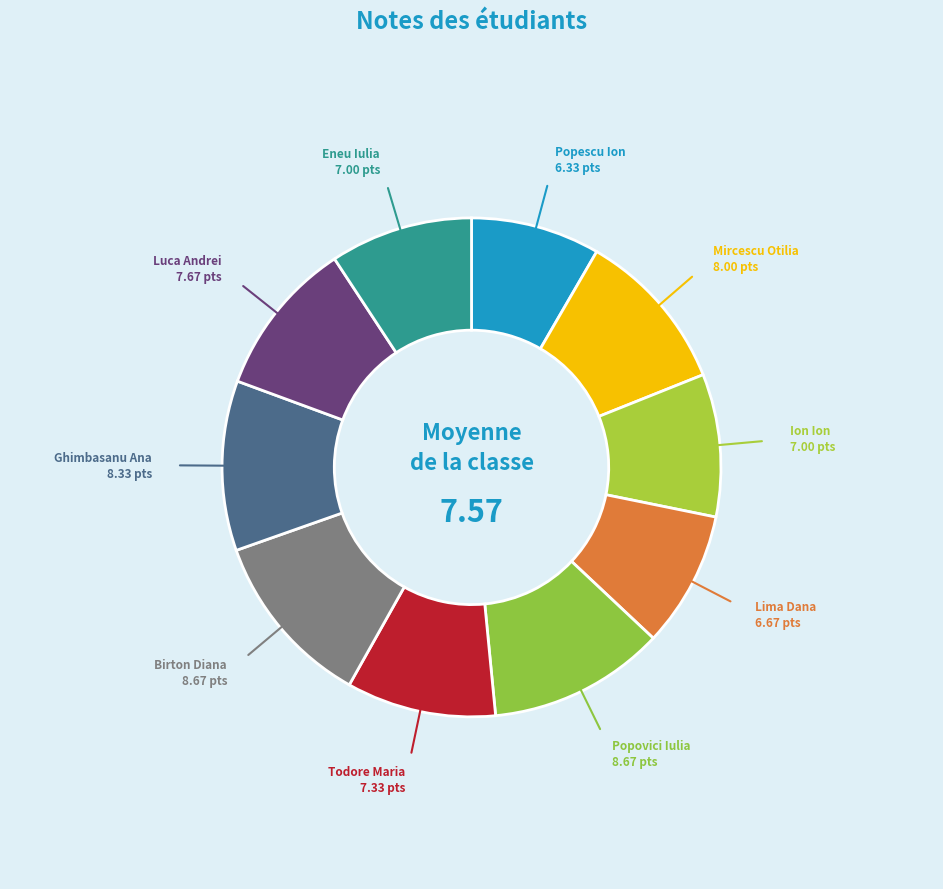

What is the ratio of the value at Mircescu Otilia to the value at Lima Dana?

1.2